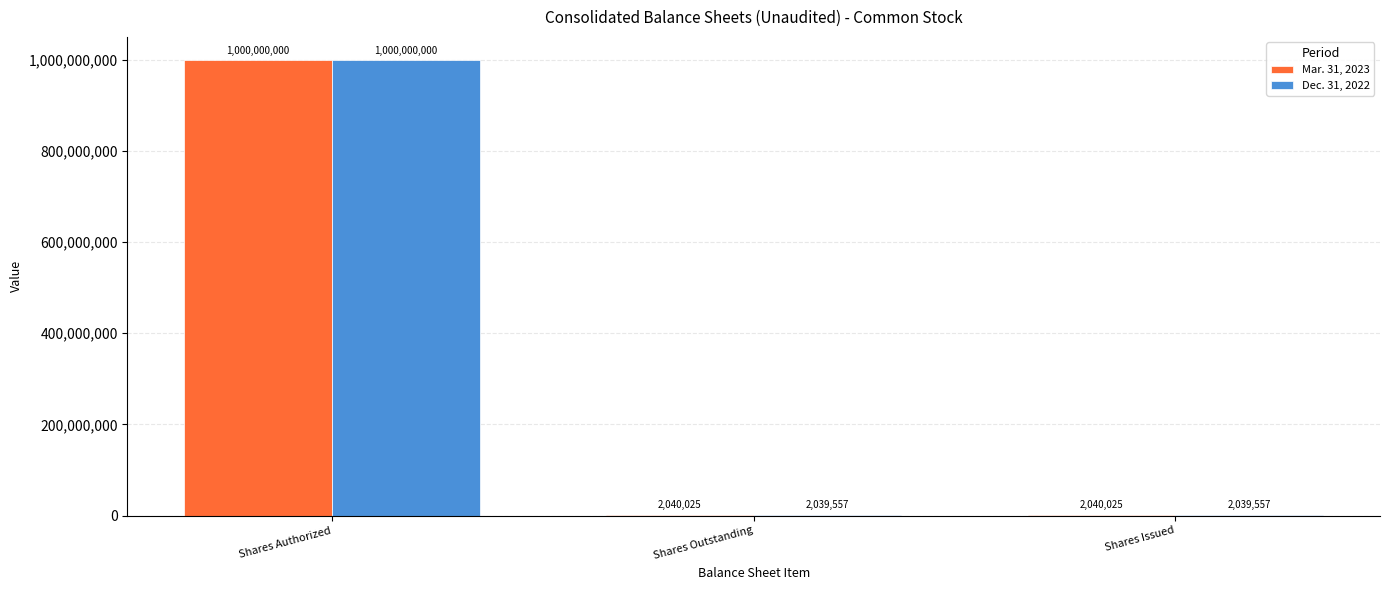

True or false: Dec. 31, 2022 has a value of 2039557 at Shares Issued.

True